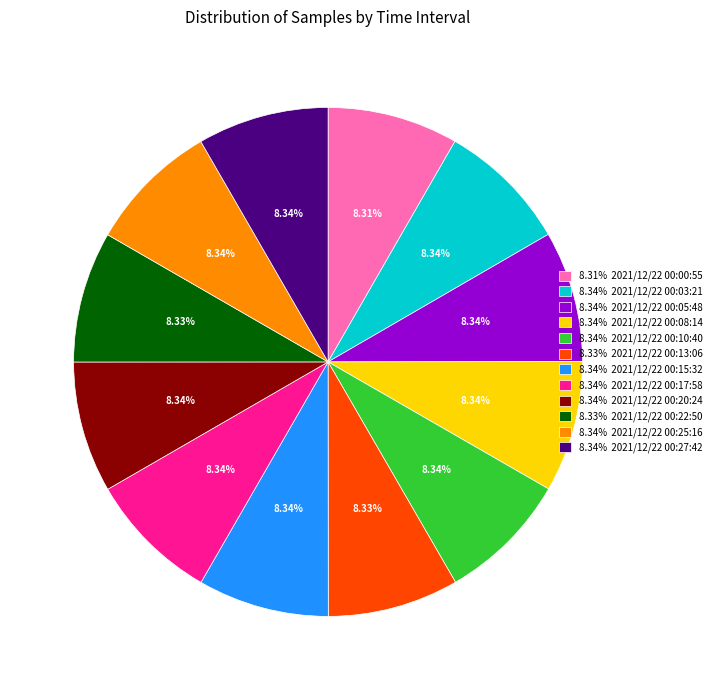

Do 8.34% 2021/12/22 00:20:24 and 8.34% 2021/12/22 00:10:40 together represent more than half of the pie?

No